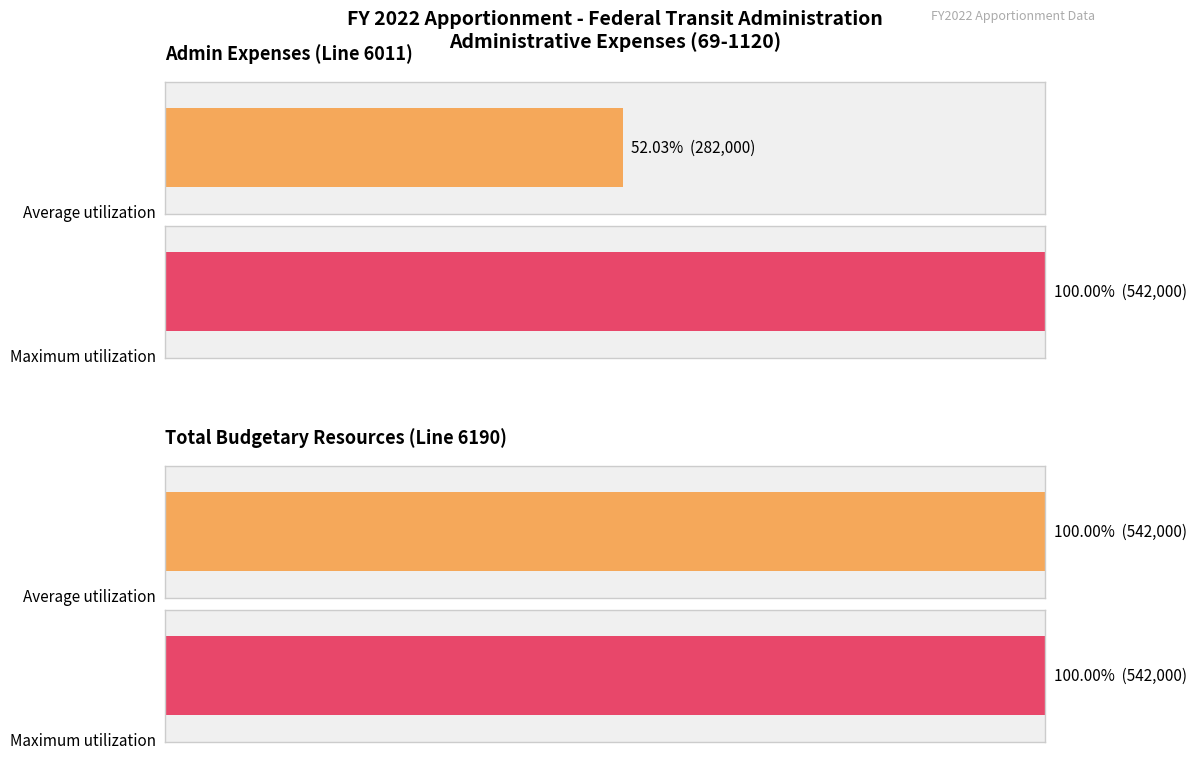

At Total budgetary resources, list the series in order from largest to smallest.

Average utilization, Maximum utilization